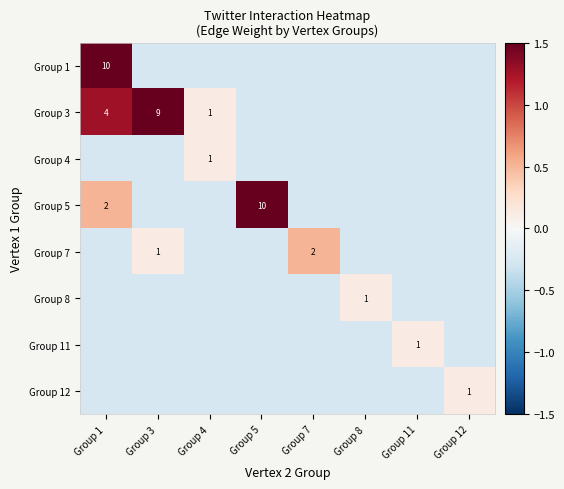

The value of Group 8 at Group 12 is -0.3. True or false?

True